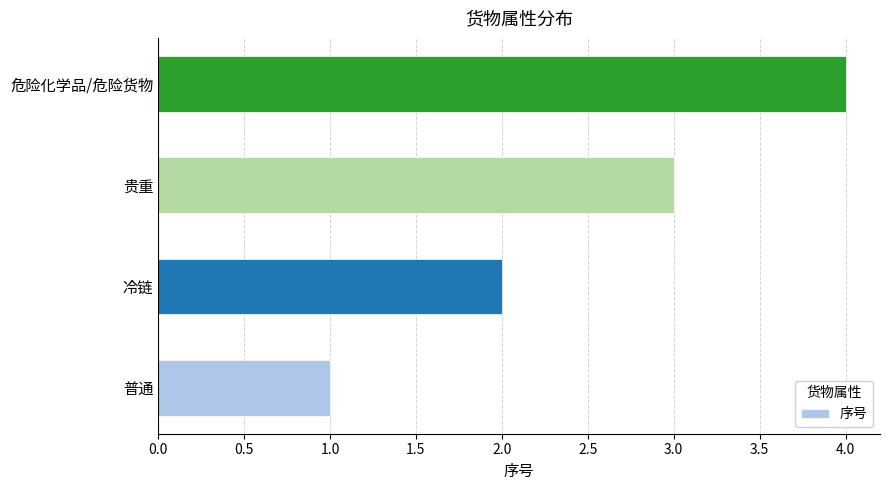

Count the number of categories in the chart.

4